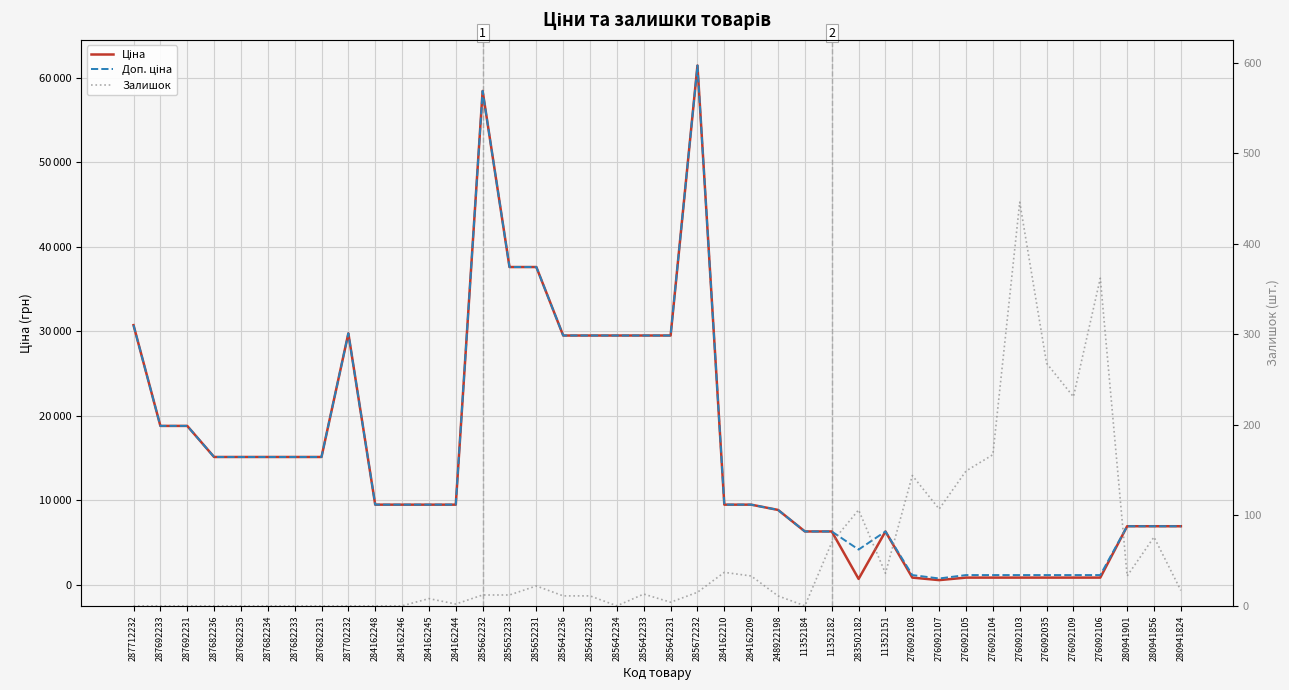

At which label does Доп. ціна reach its peak?

285672232